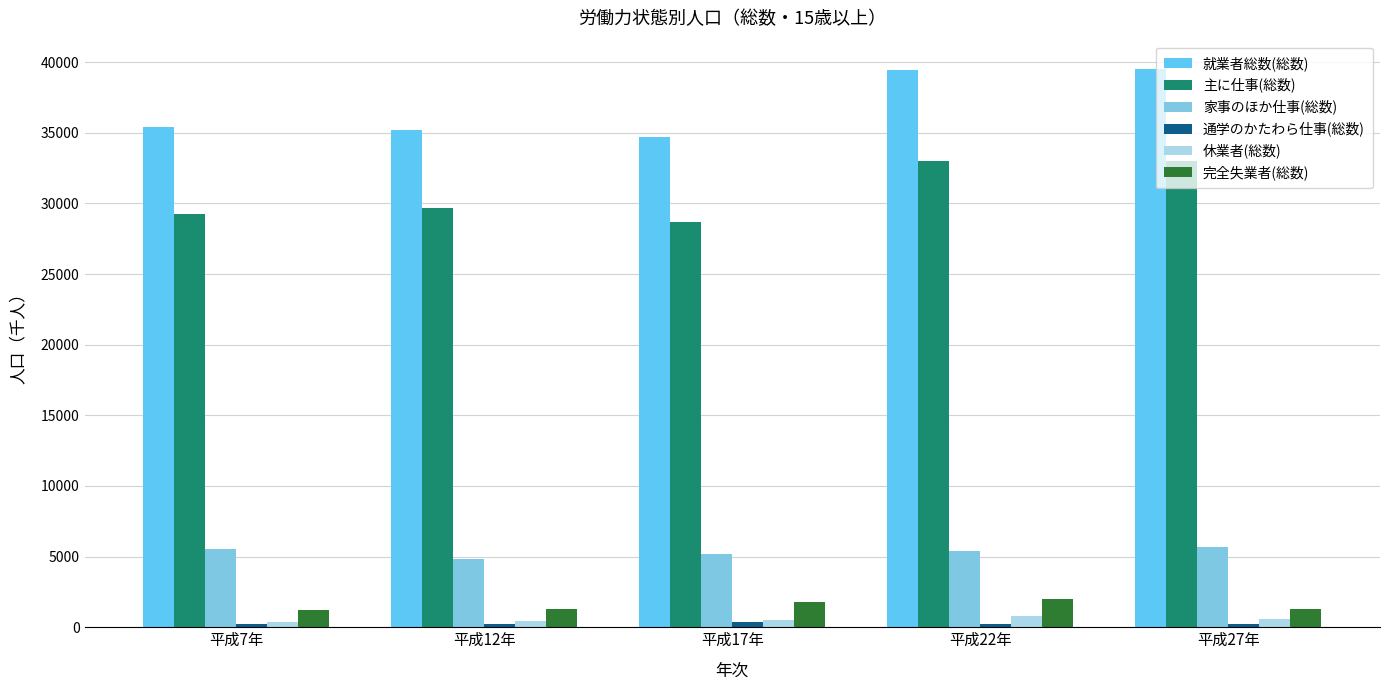

What is the value of the 就業者総数(総数) bar at the 4th from the left?

39466